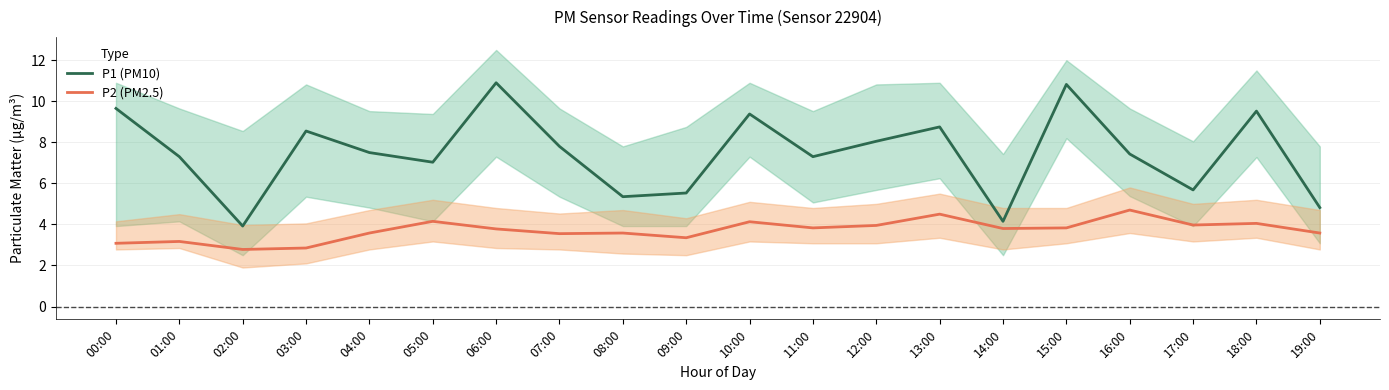

List the labels in order of P2 (PM2.5) value, largest first.

16:00, 13:00, 05:00, 10:00, 18:00, 17:00, 12:00, 11:00, 15:00, 14:00, 06:00, 04:00, 08:00, 19:00, 07:00, 09:00, 01:00, 00:00, 03:00, 02:00